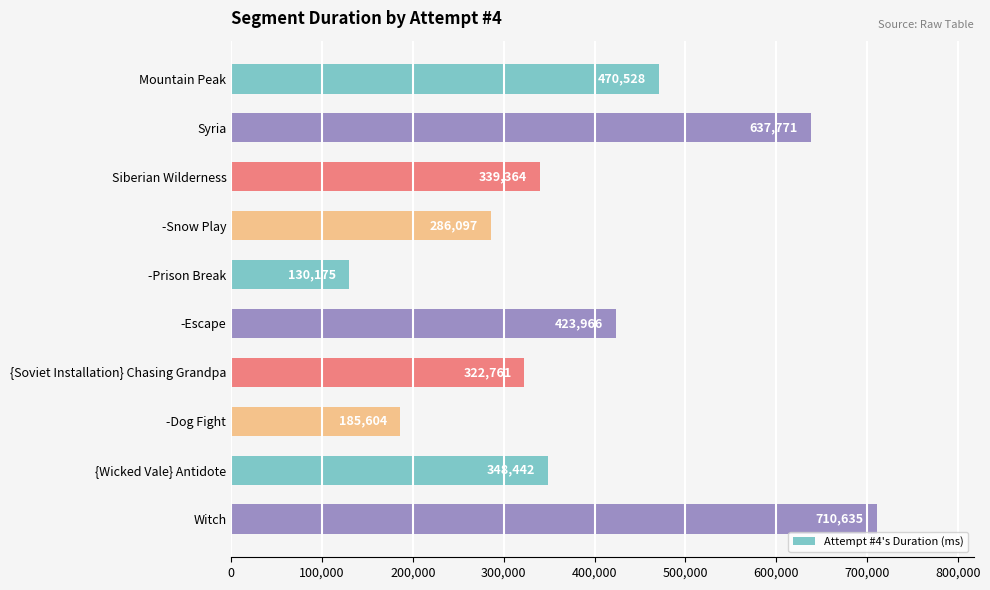

What is the sum of the values at -Prison Break and -Dog Fight?

315779